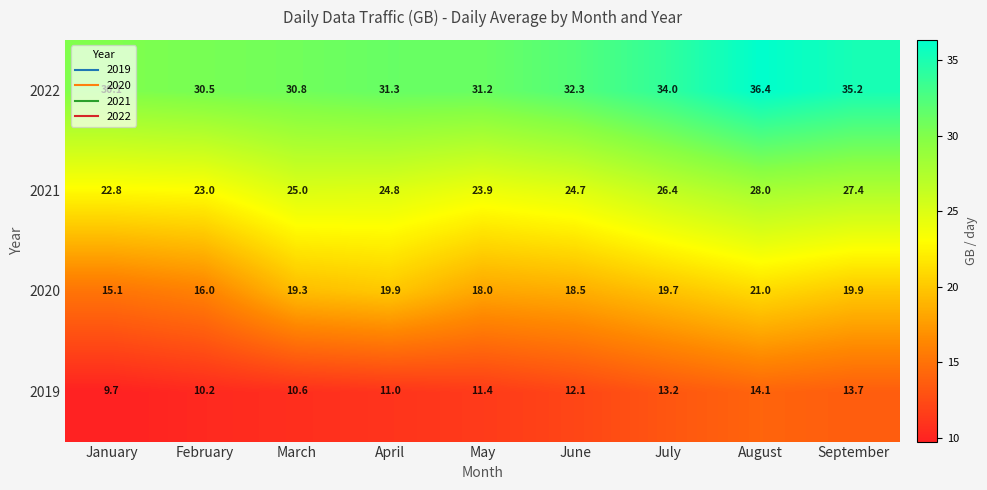

Rank the series by their maximum value, from lowest to highest.

2019, 2020, 2021, 2022